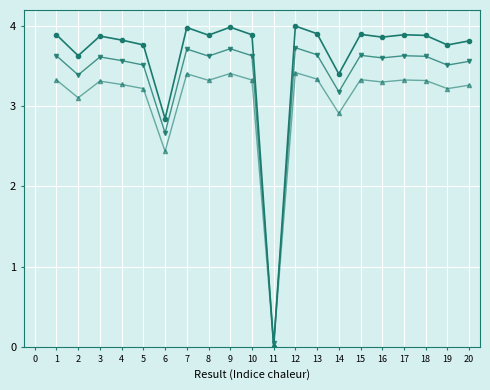

What is the spread (max minus min) of values at 4?

0.6